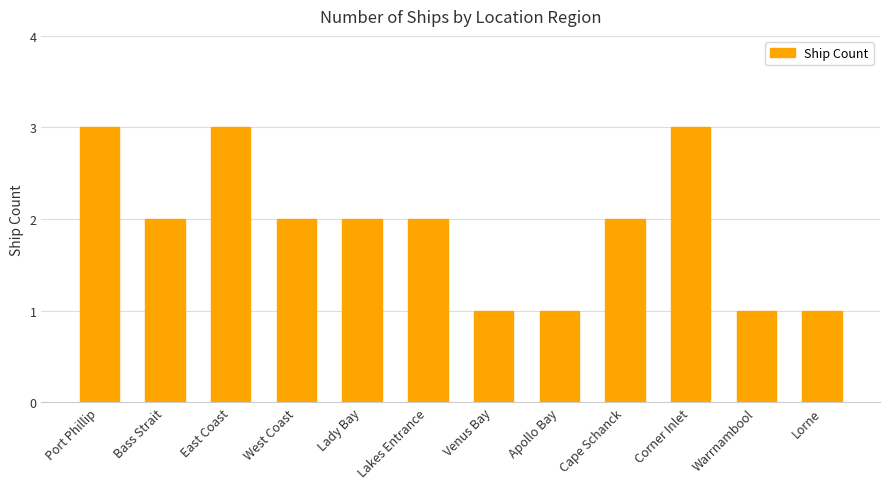

Where does the data first go above 2?

Port Phillip